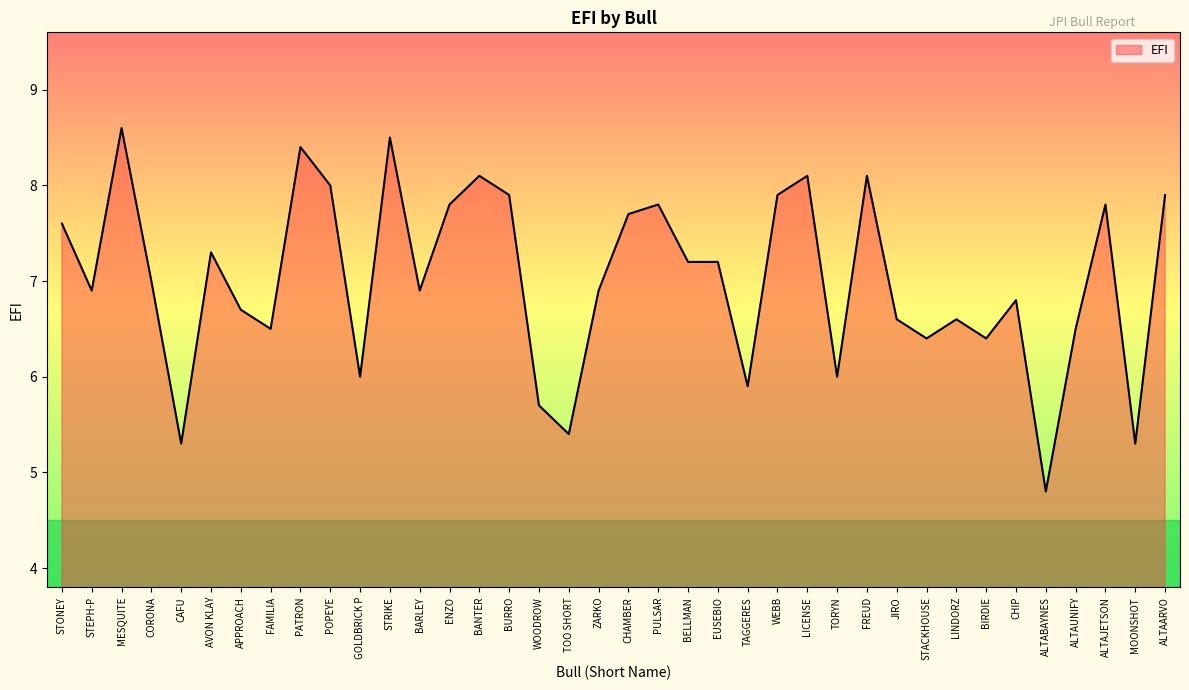

Reading right to left, what are all the values shown in this chart?

ALTAARVO=7.9	MOONSHOT=5.3	ALTAJETSON=7.8	ALTAUNIFY=6.5	ALTABAYNES=4.8	CHIP=6.8	BIRDIE=6.4	LINDORZ=6.6	STACKHOUSE=6.4	JIRO=6.6	FREUD=8.1	TORYN=6.0	LICENSE=8.1	WEBB=7.9	TAGGERES=5.9	EUSEBIO=7.2	BELLMAN=7.2	PULSAR=7.8	CHAMBER=7.7	ZARKO=6.9	TOO SHORT=5.4	WOODROW=5.7	BURRO=7.9	BANTER=8.1	ENZO=7.8	BARLEY=6.9	STRIKE=8.5	GOLDBRICK P=6.0	POPEYE=8.0	PATRON=8.4	FAMILIA=6.5	APPROACH=6.7	AVON KLAY=7.3	CAFU=5.3	CORONA=7.0	MESQUITE=8.6	STEPH-P=6.9	STONEY=7.6